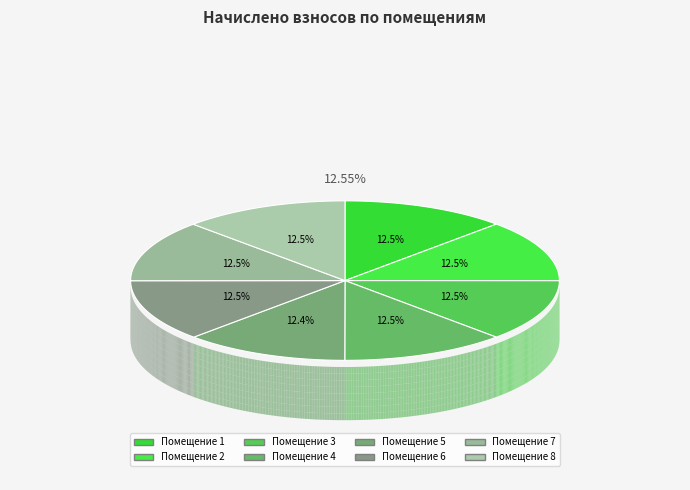

Is 3 the majority of the pie?

No